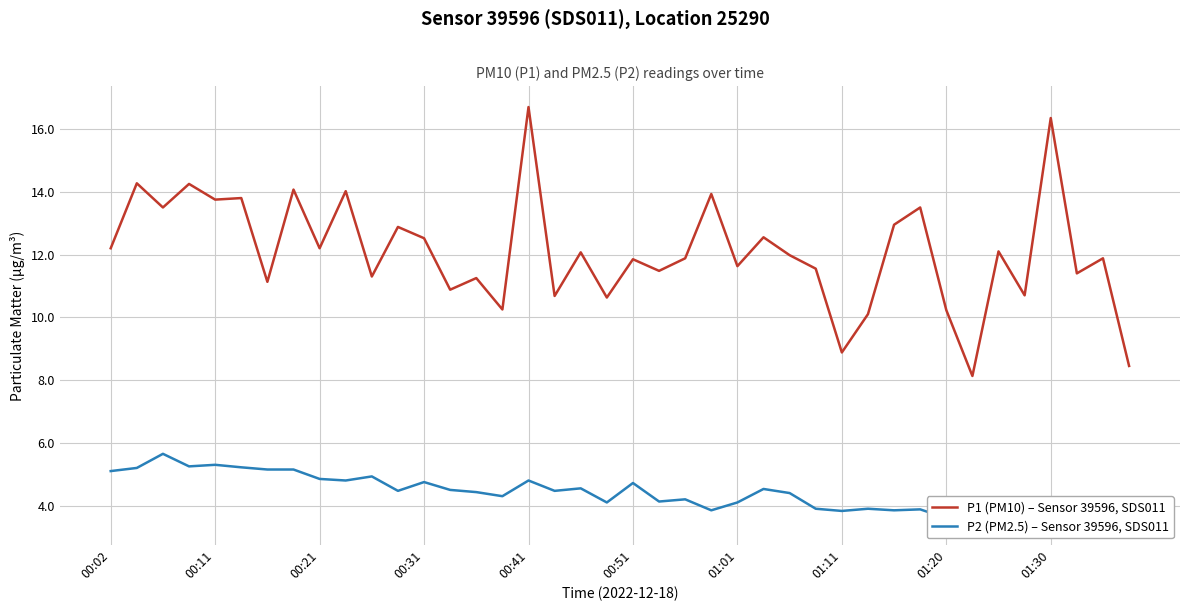

In P2 (PM2.5) – Sensor 39596, SDS011, how many points are higher than both neighbors (excluding endpoints)?

12